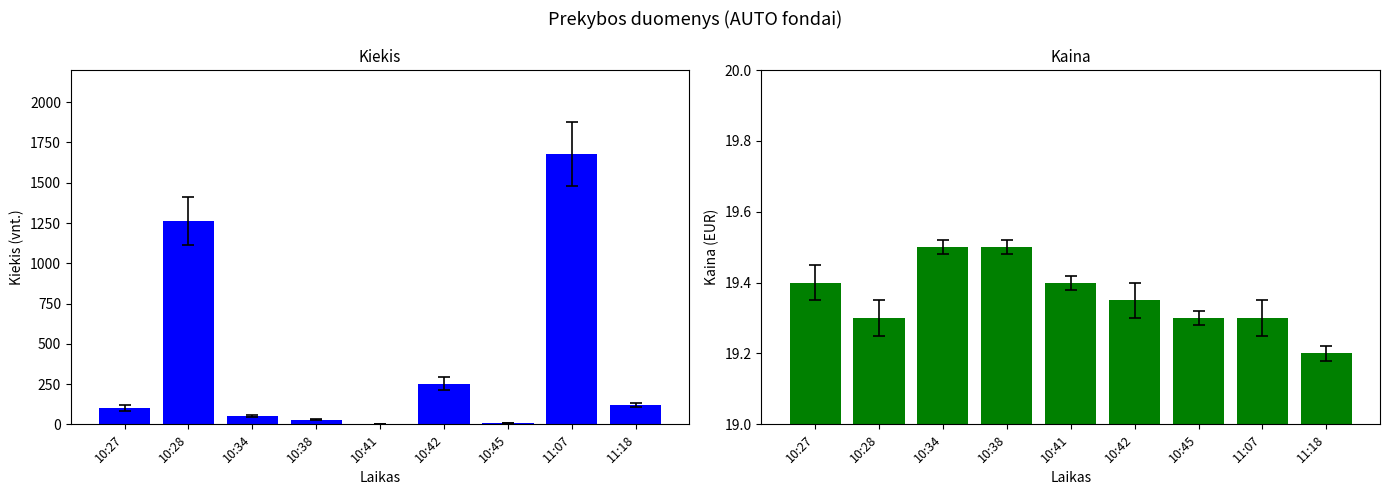

Is the value of Kiekis at 10:38 greater than the value of Kaina at 10:28?

Yes